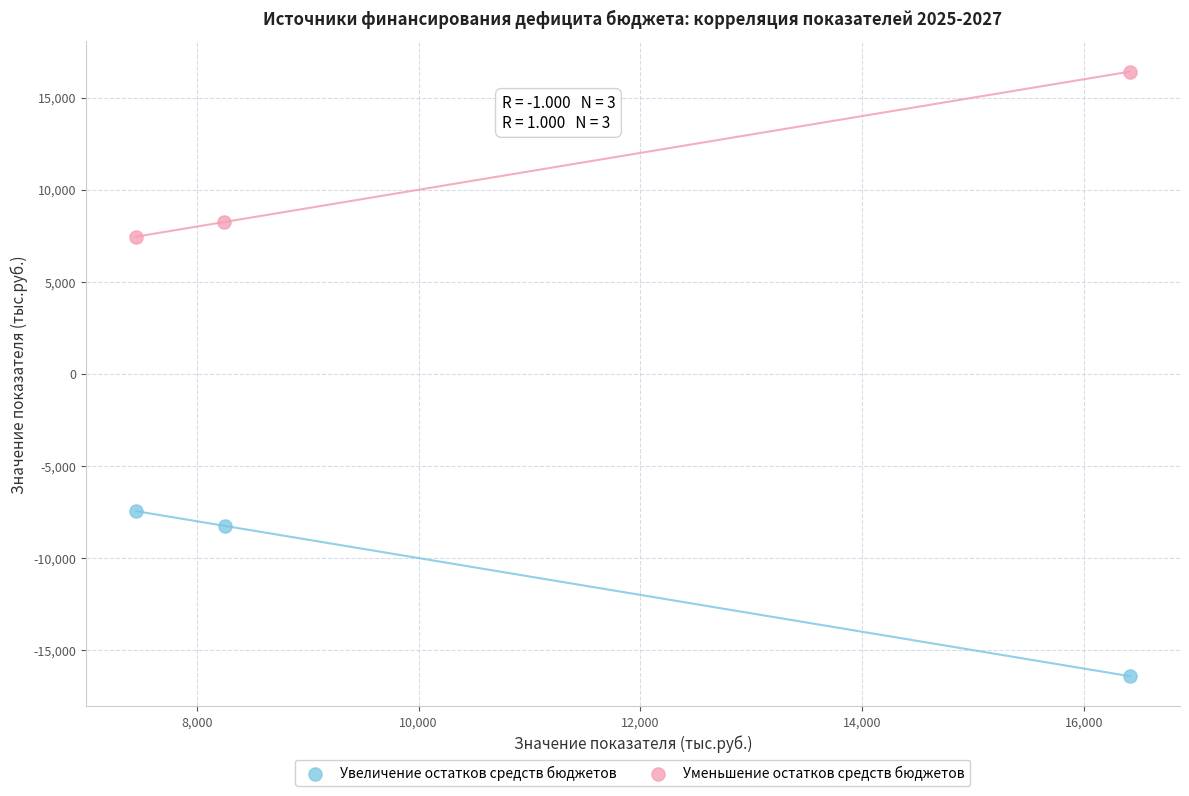

Which series contains the lowest Y value?

Увеличение остатков средств бюджетов